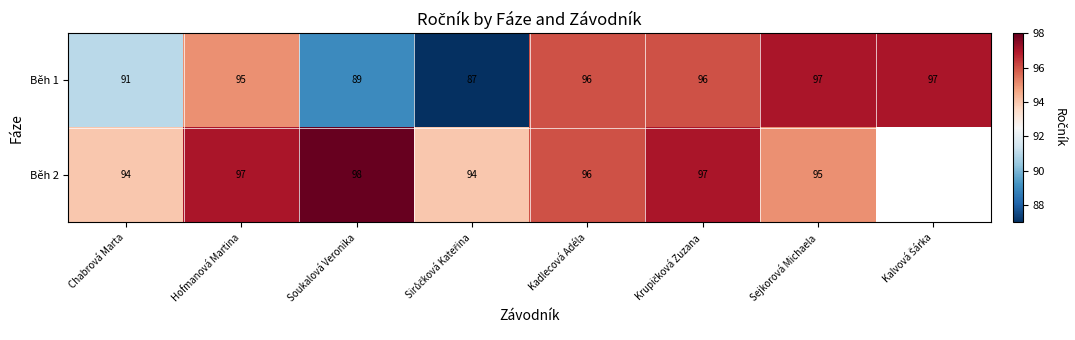

What is the sum of all Běh 1 values?

748